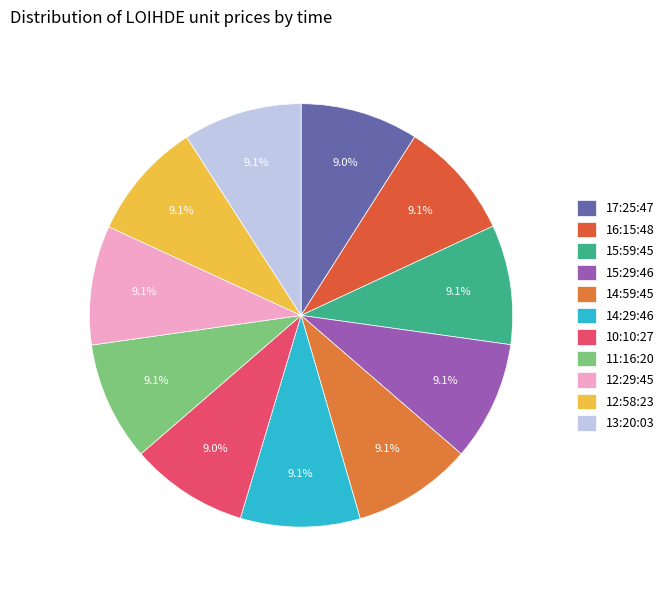

True or false: 14:29:46 accounts for 24% of the total.

False